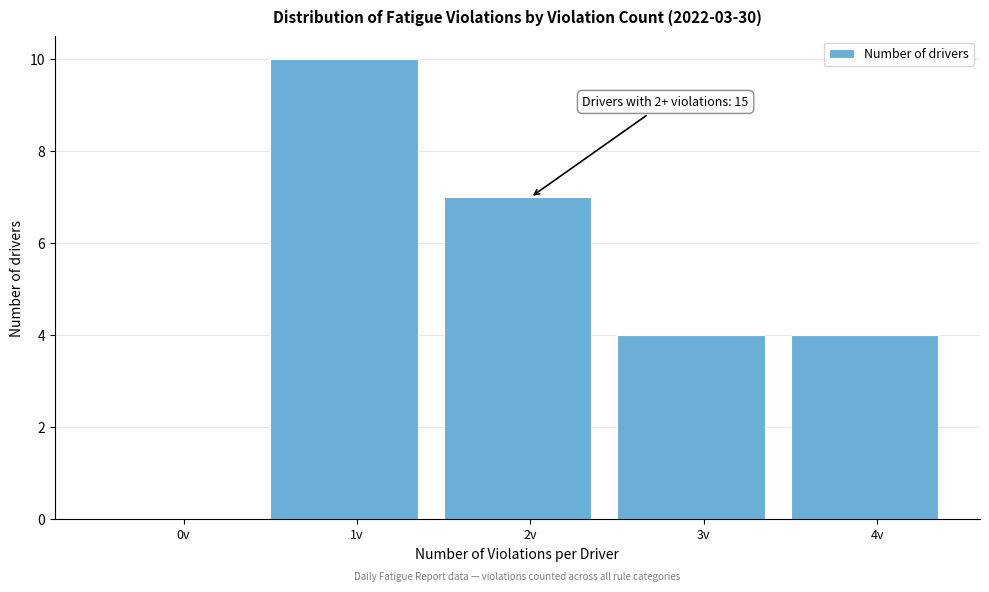

Reading left to right, list all the values displayed in this chart.

0v=0	1v=10	2v=7	3v=4	4v=4